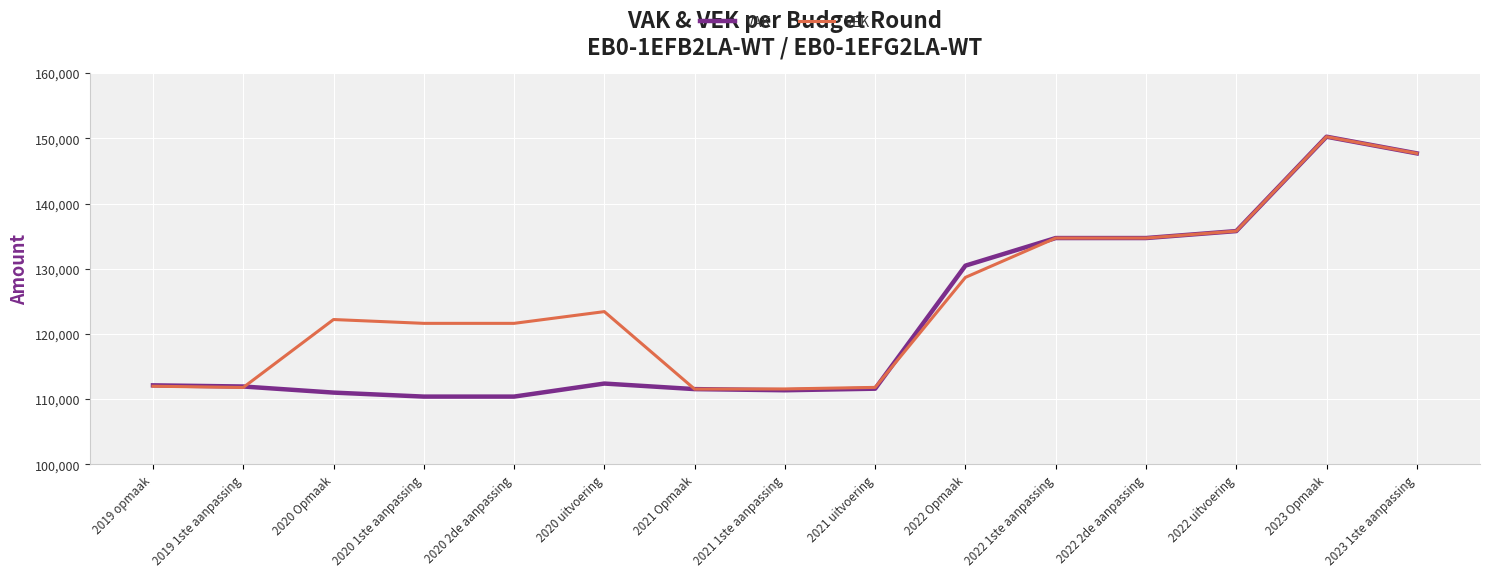

Is it true that VAK equals 134723 at 2022 1ste aanpassing?

True